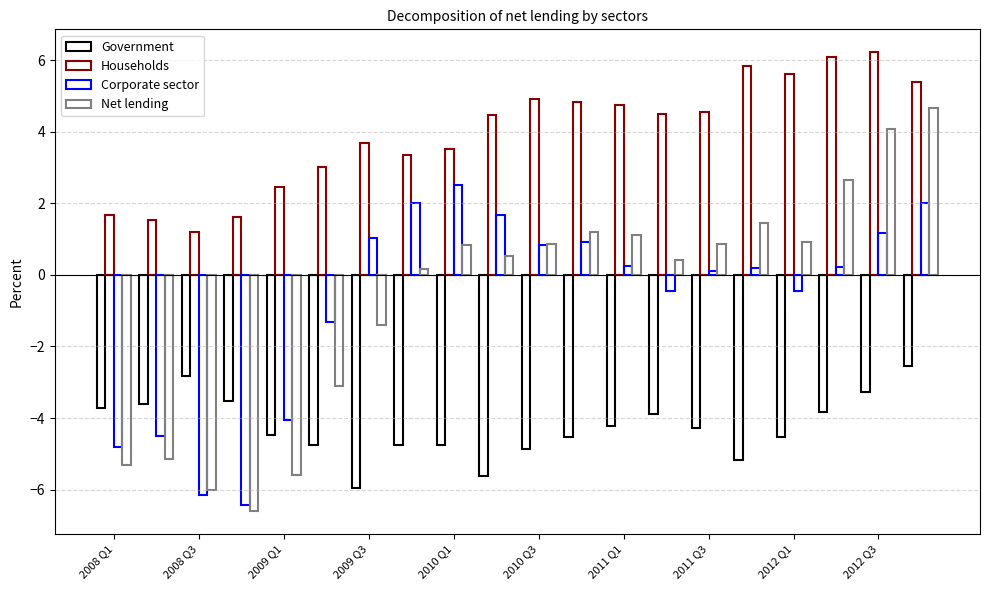

Are the bars horizontal?

No